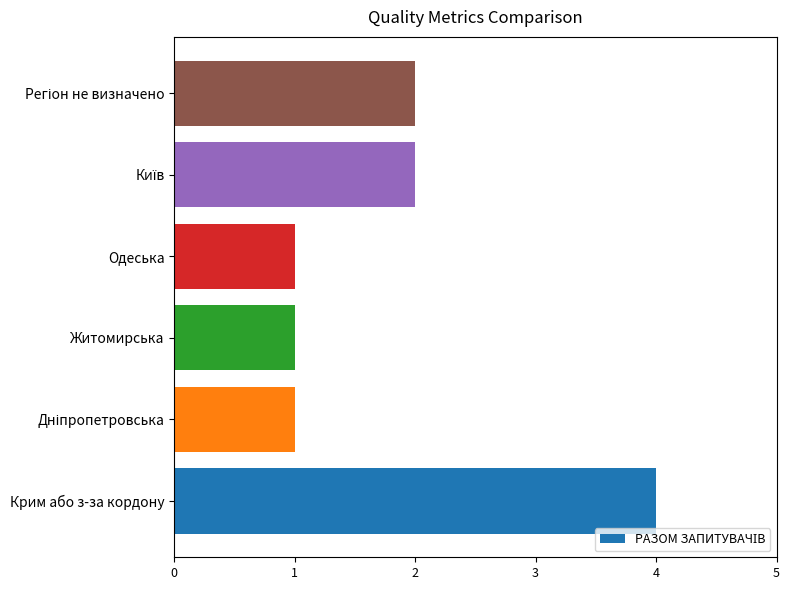

Count the number of categories in the chart.

6